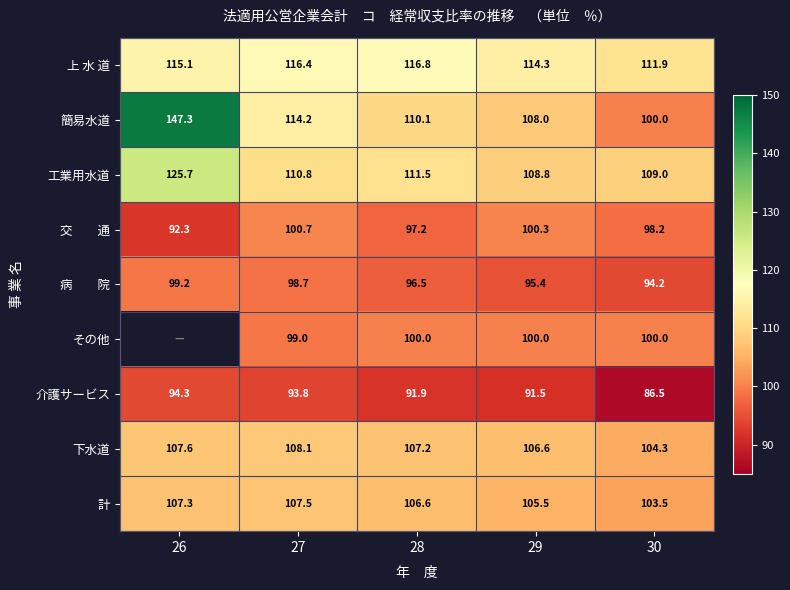

What is the sum of the 下水道 values at 26 and 27?

215.7